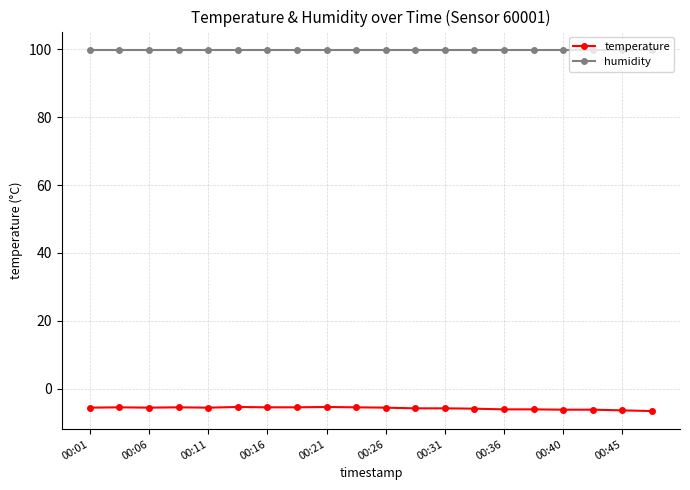

What is the value of the humidity point at the 16th from the left?

99.9